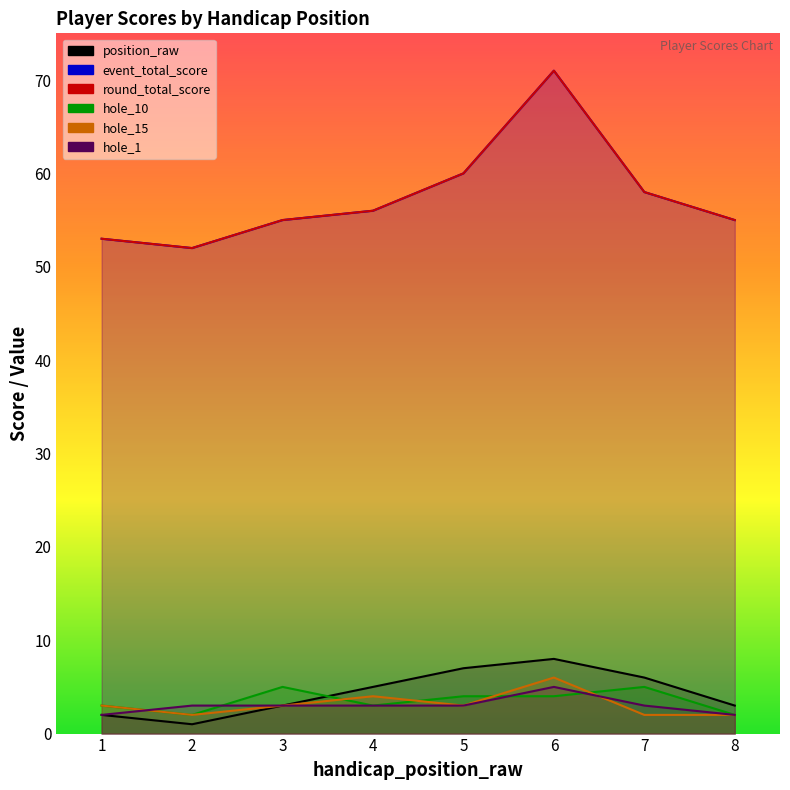

What value does the hole_1 series have at 2?

3